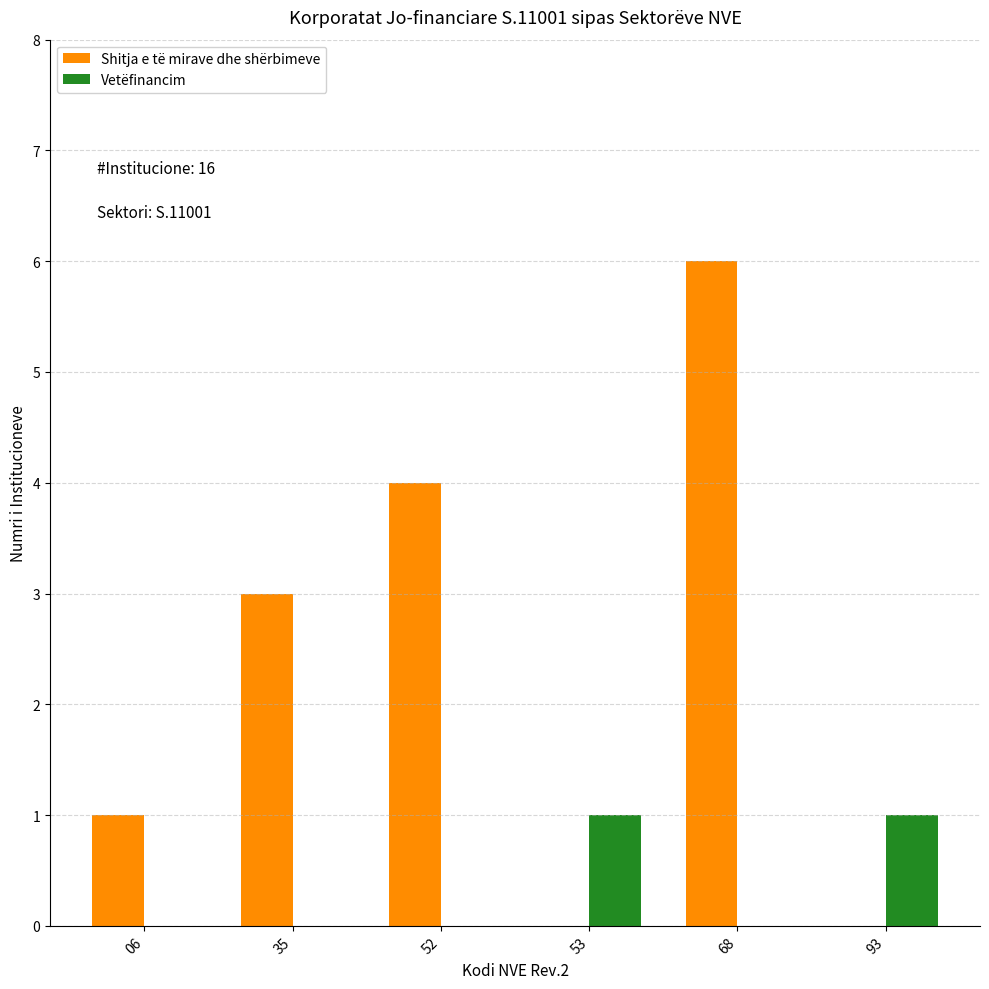

What is the maximum value shown in the chart?

6